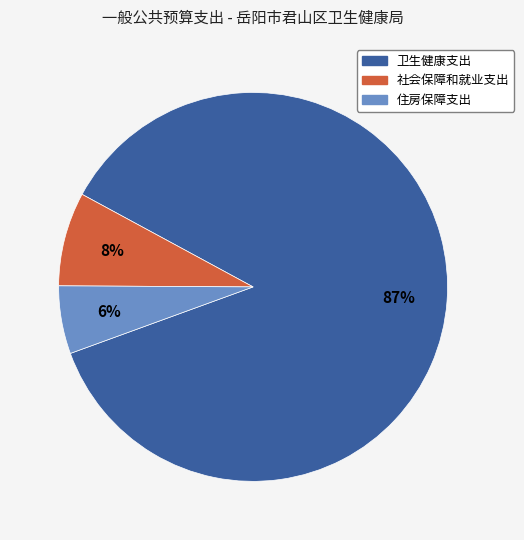

Is it true that 社会保障和就业支出 is 8% of the pie?

True